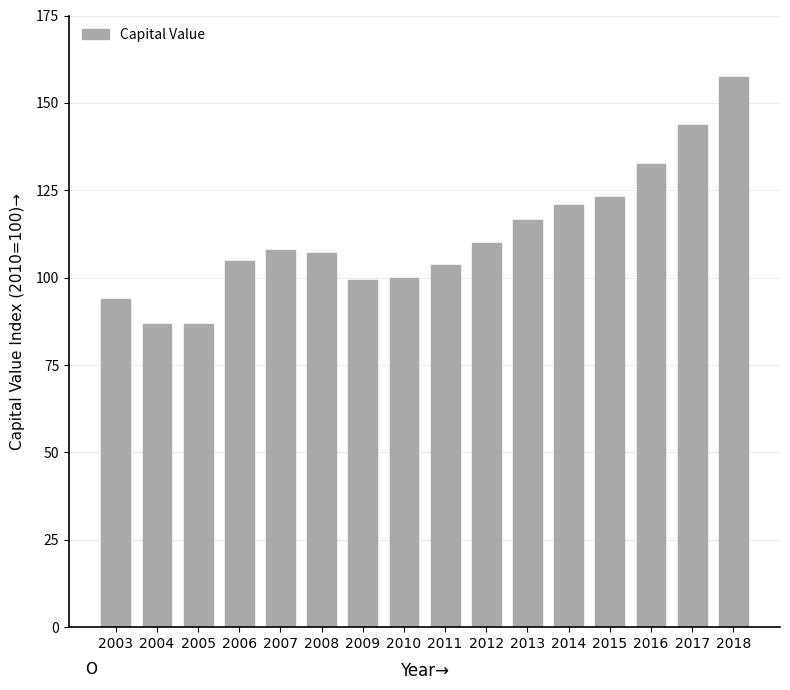

What is the change in value from 2004 to 2008?

+20.5